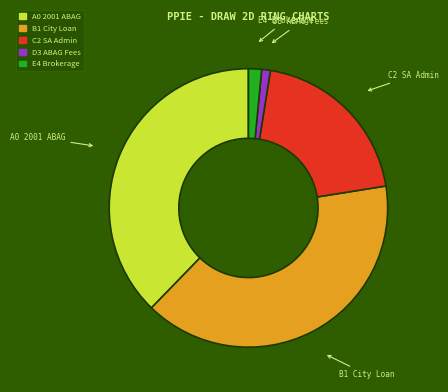

Is the sum of E4 Brokerage and D3 ABAG Fees greater than half?

No